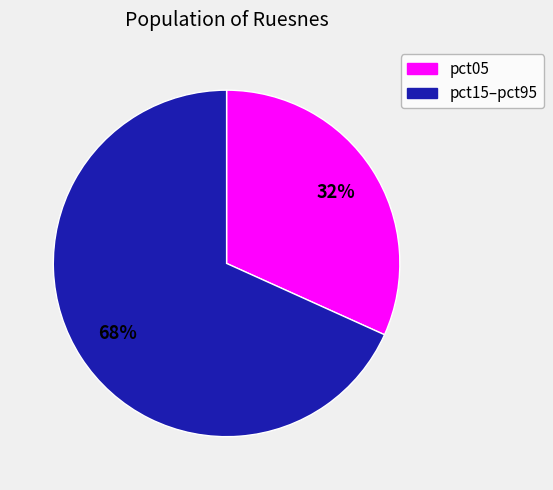

To the nearest percent, what is the average slice percentage?

50%